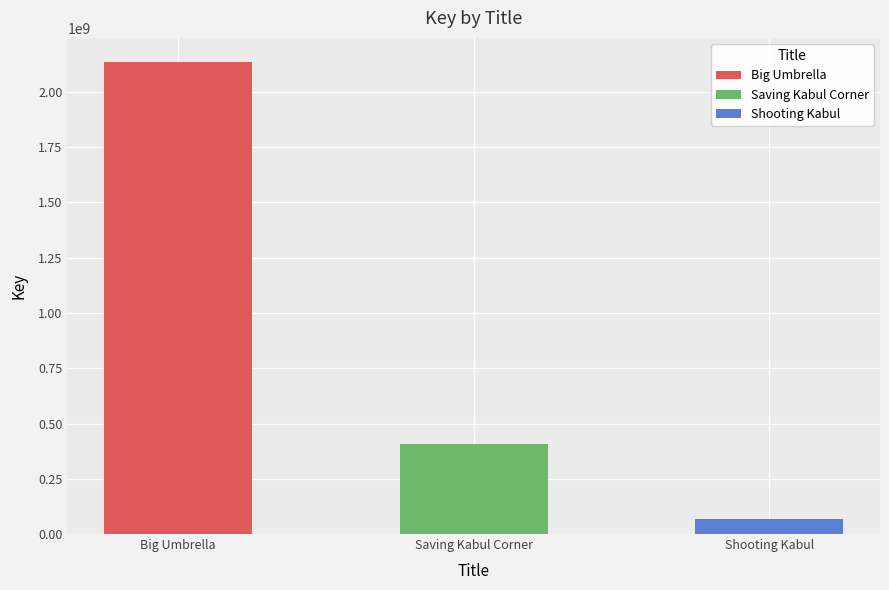

Are the bars horizontal?

No